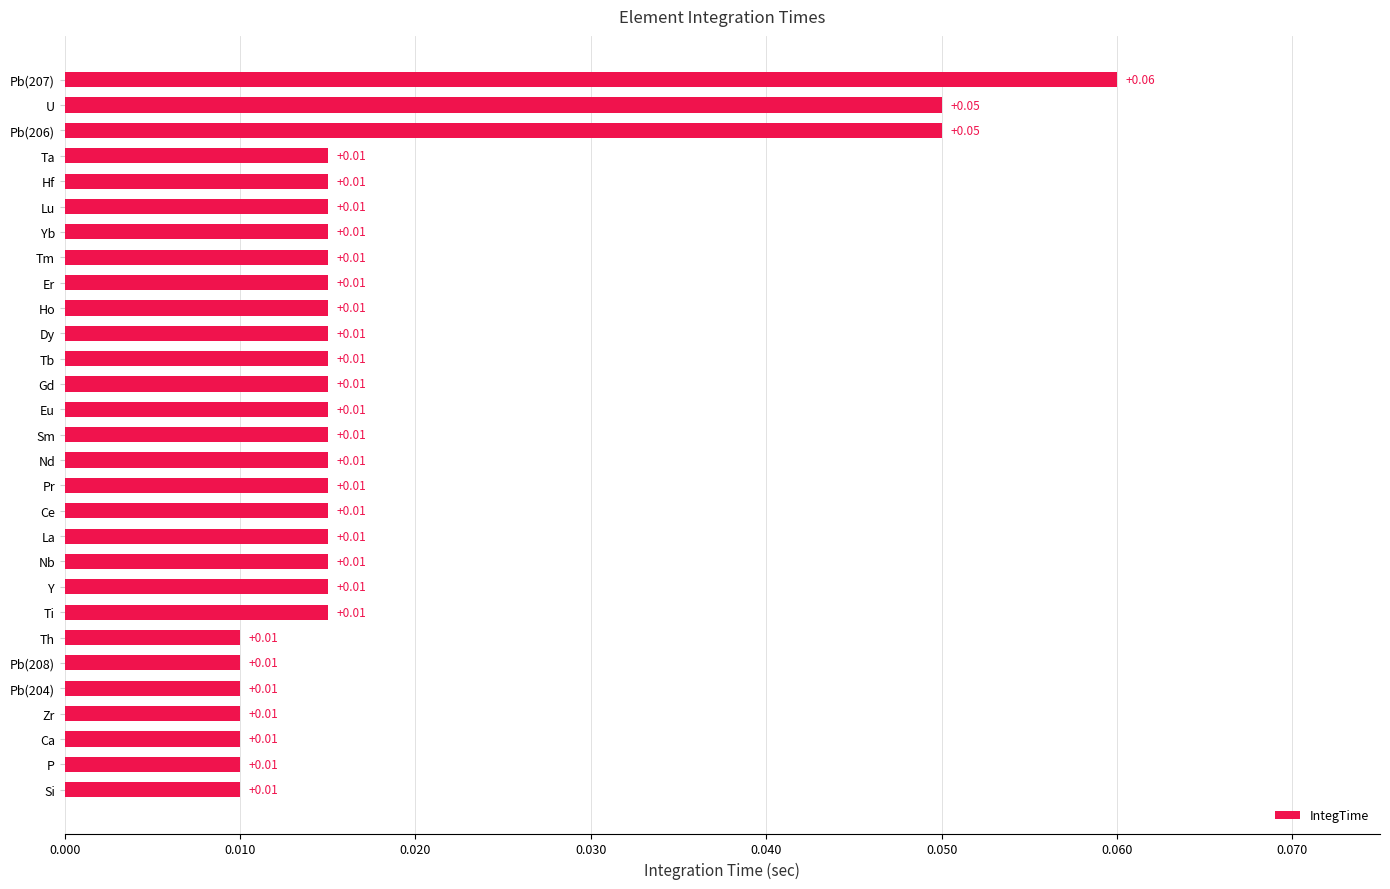

How many bars are there in total?

29